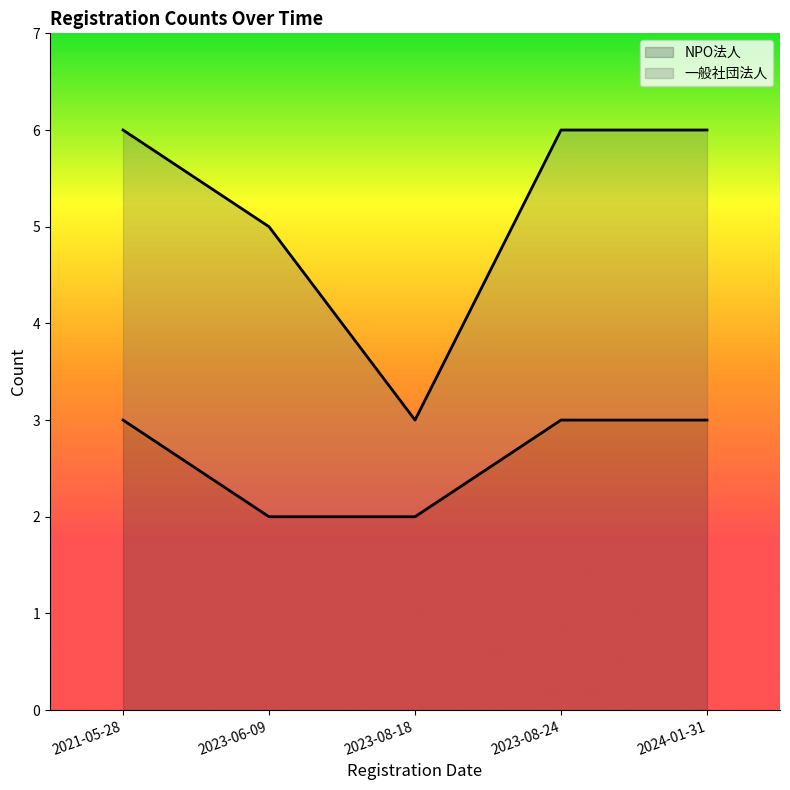

Is it true that the value at 2023-08-24 is 1?

False